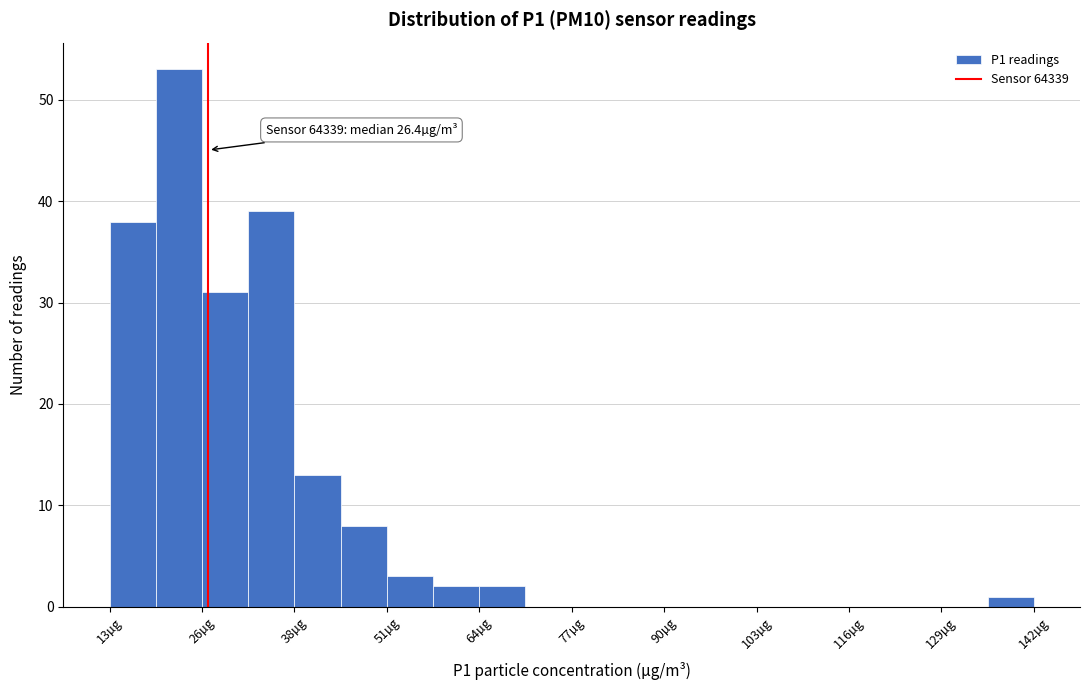

Read against the x-axis, roughly where is the centre of the tallest bar?

22